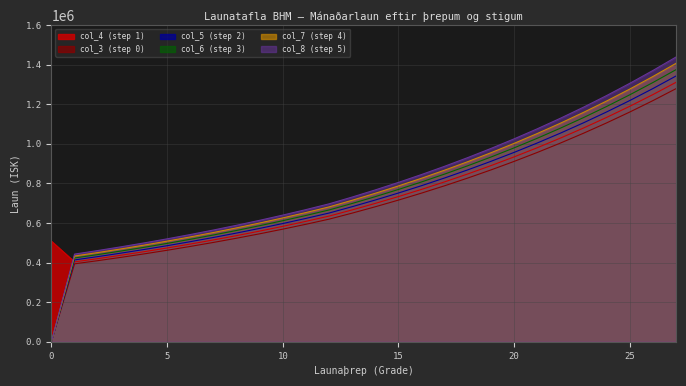

How many data points does each series have?

28